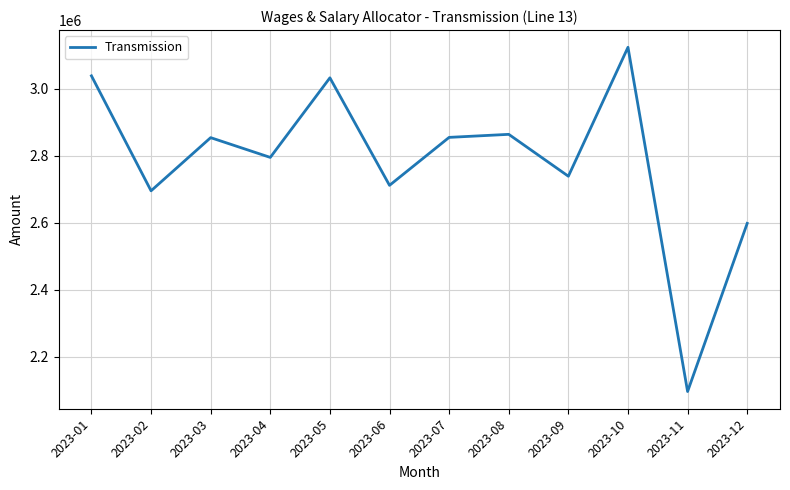

What is the change in value from 2023-09 to 2023-12?

-140653.9